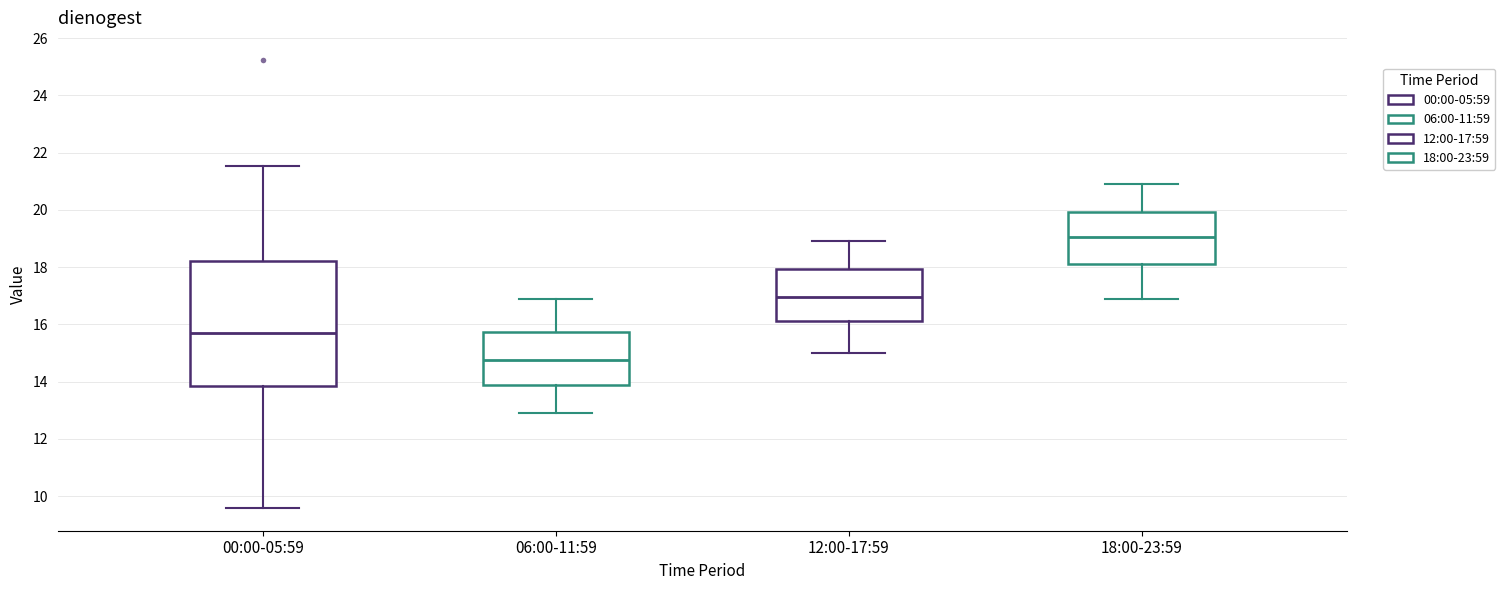

Which box has the lowest median line?

06:00-11:59